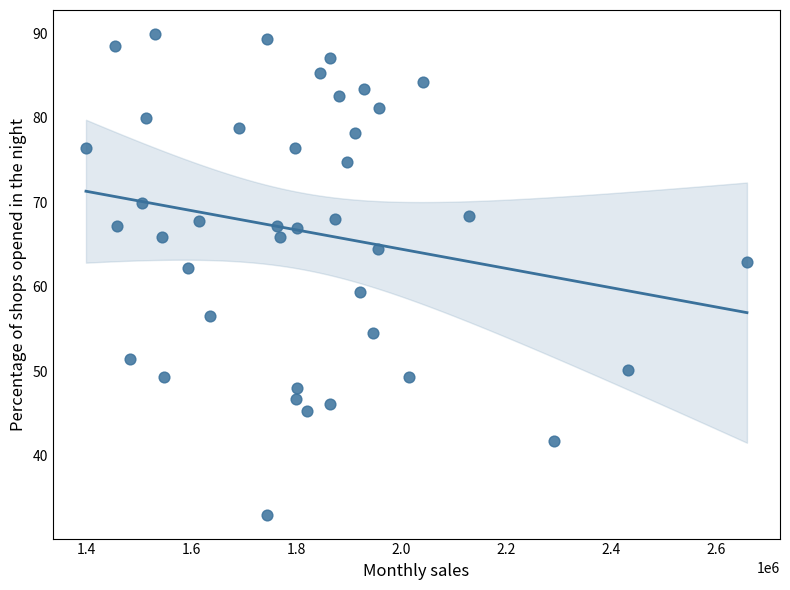

What is the range of X values (max minus min)?

1259063.2